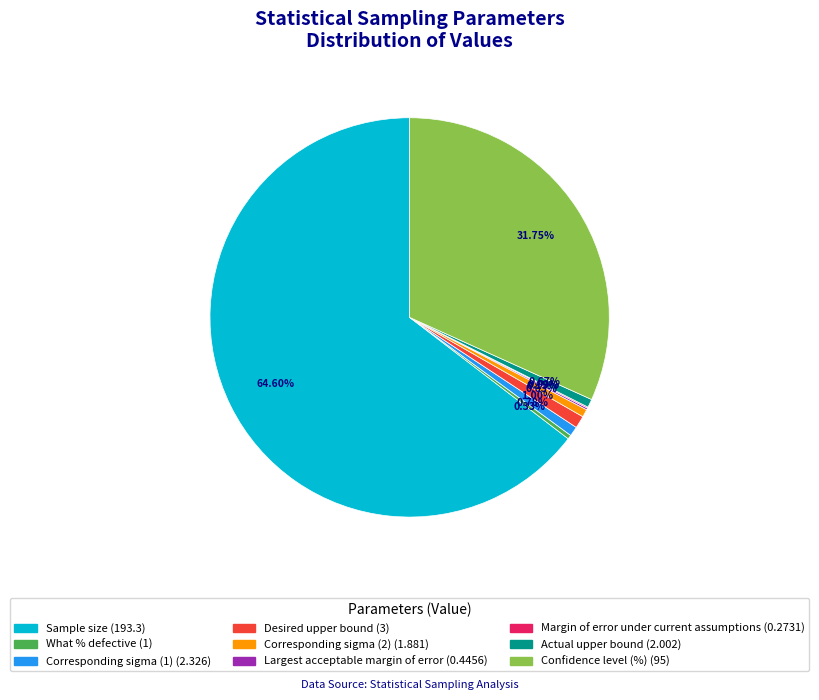

Do What % defective and Confidence level (%) together represent more than half of the pie?

No